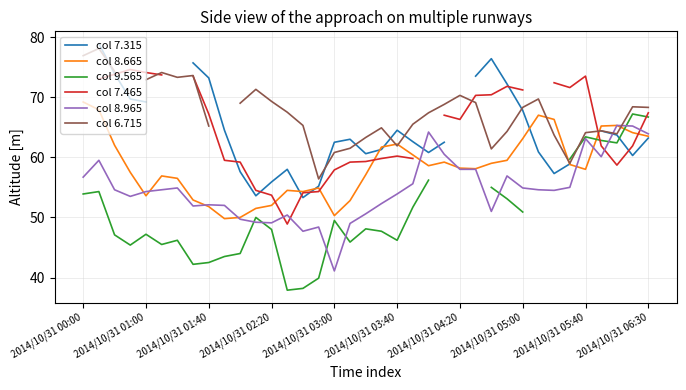

What is the average value of the col 8.965 series?

54.8